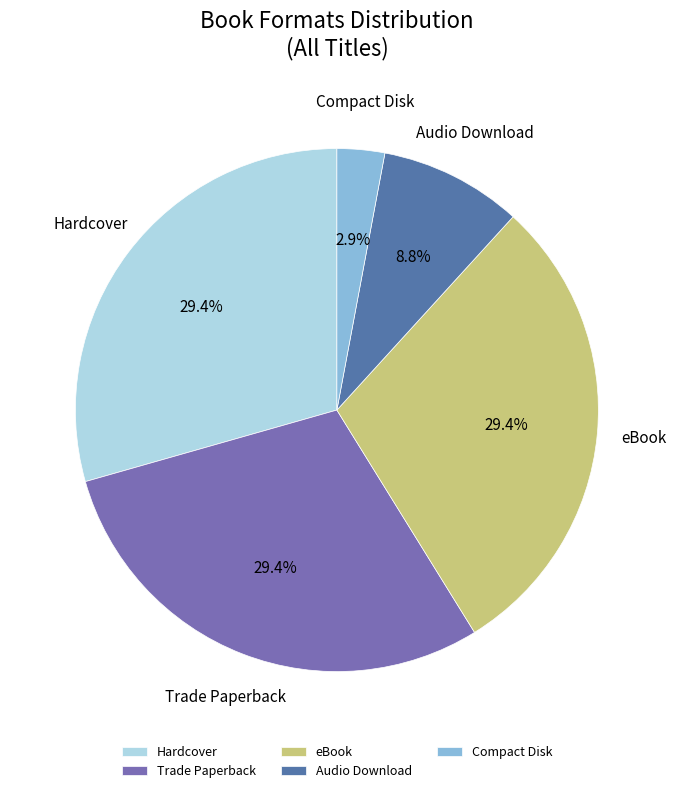

To the nearest percent, what is the combined percentage of Trade Paperback and Hardcover?

59%